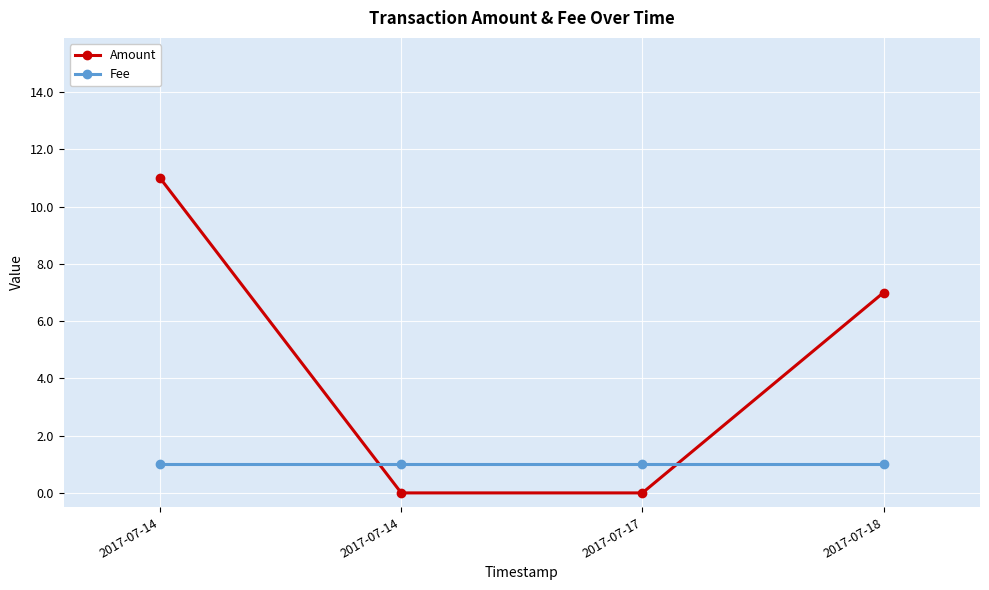

Is this an area chart (filled region under the line)?

No